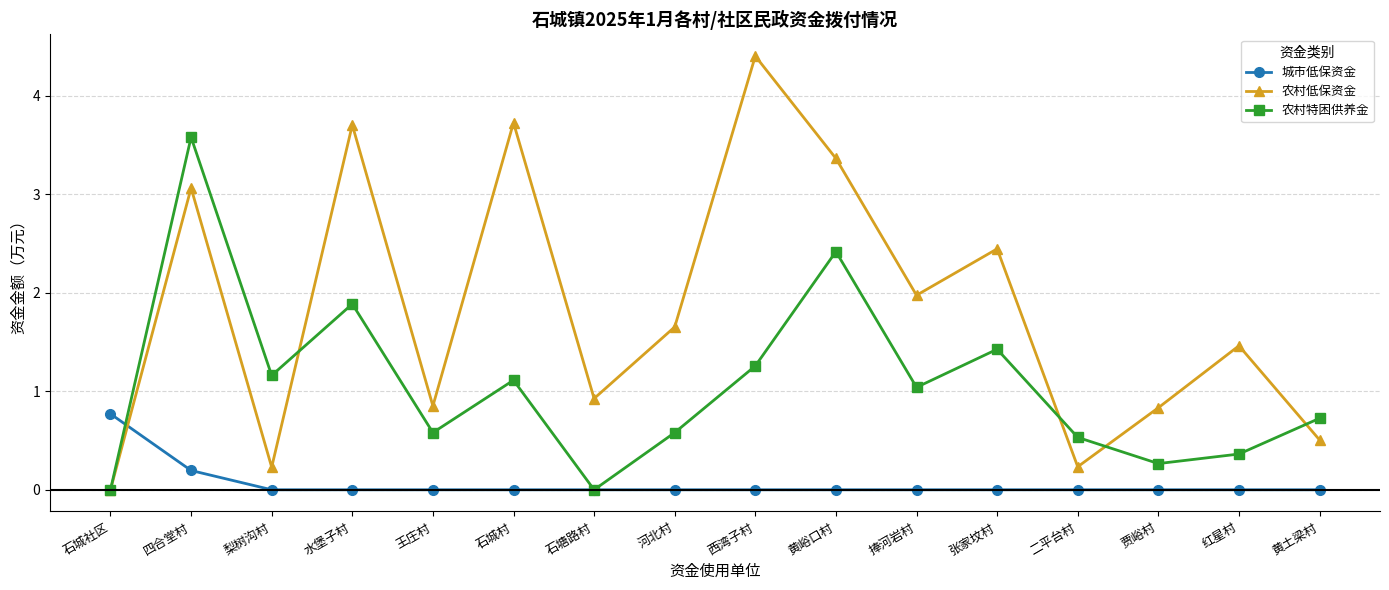

How many lines are shown in the chart?

3